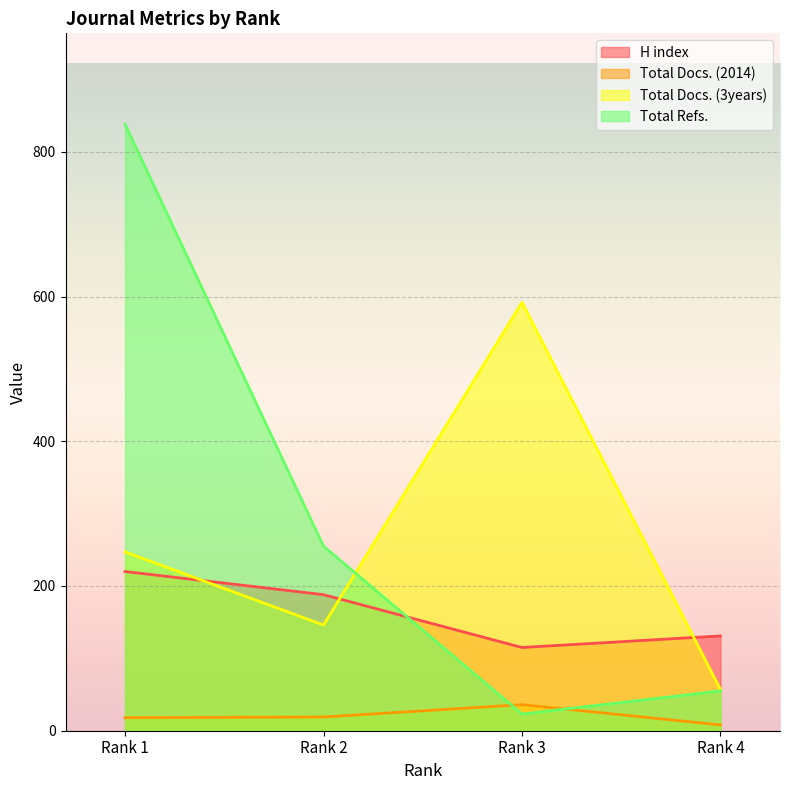

Is the value of Total Docs. (2014) at Rank 3 greater than the value of Total Refs. at Rank 2?

No